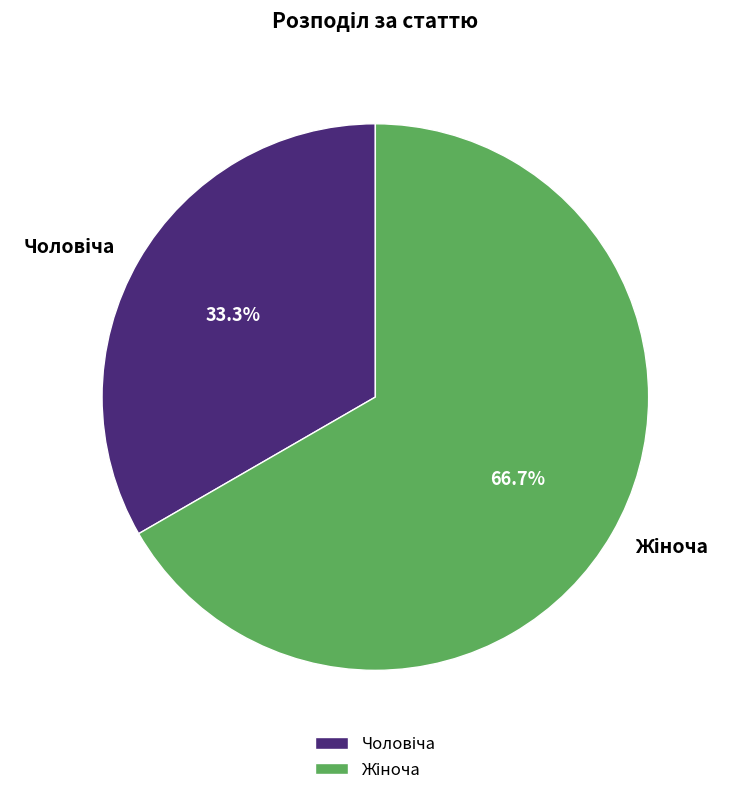

Does any single category account for the majority?

Yes